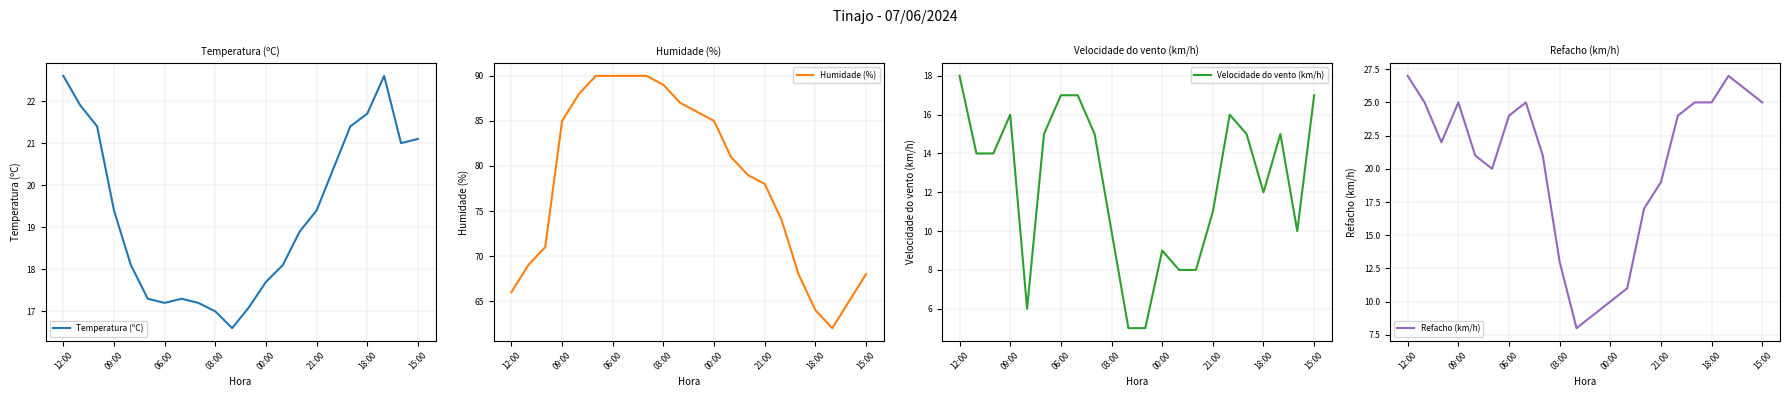

What position from the left is 11?

12